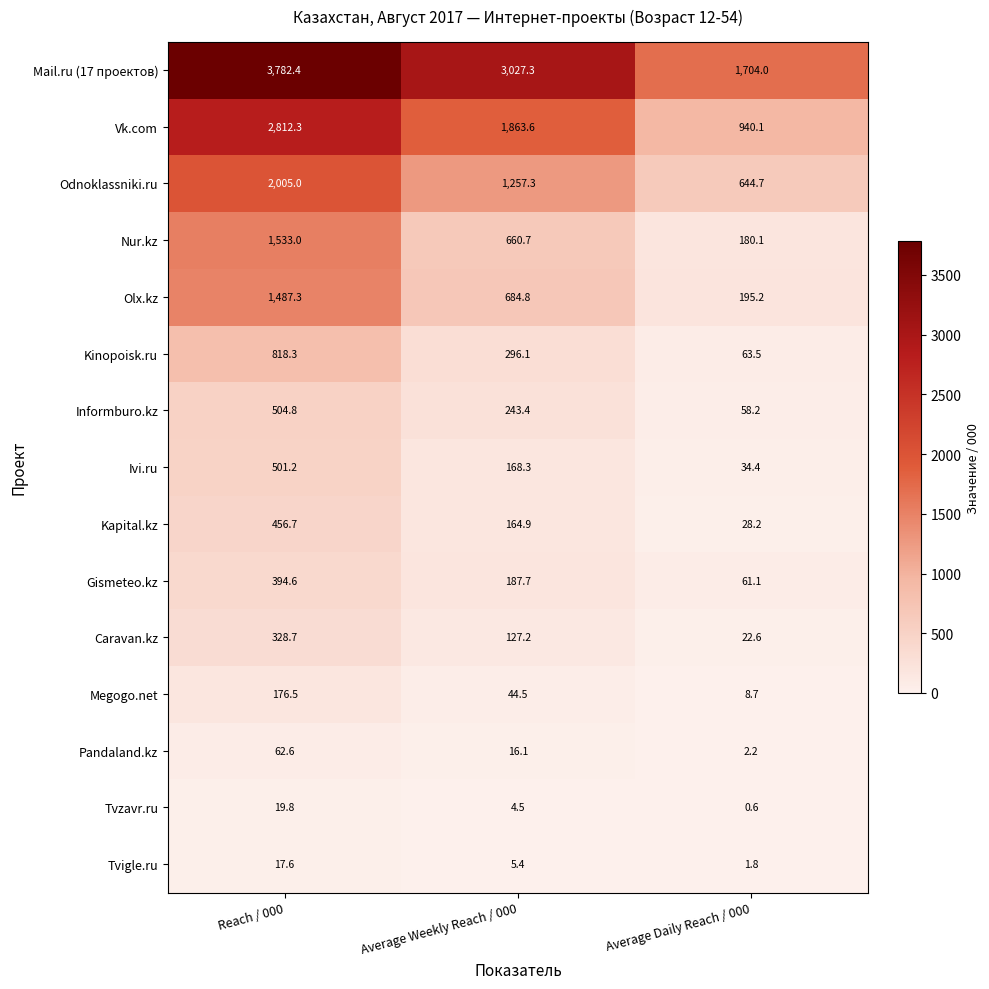

What is the difference between the maximum and minimum values in the Nur.kz series?

1352.9